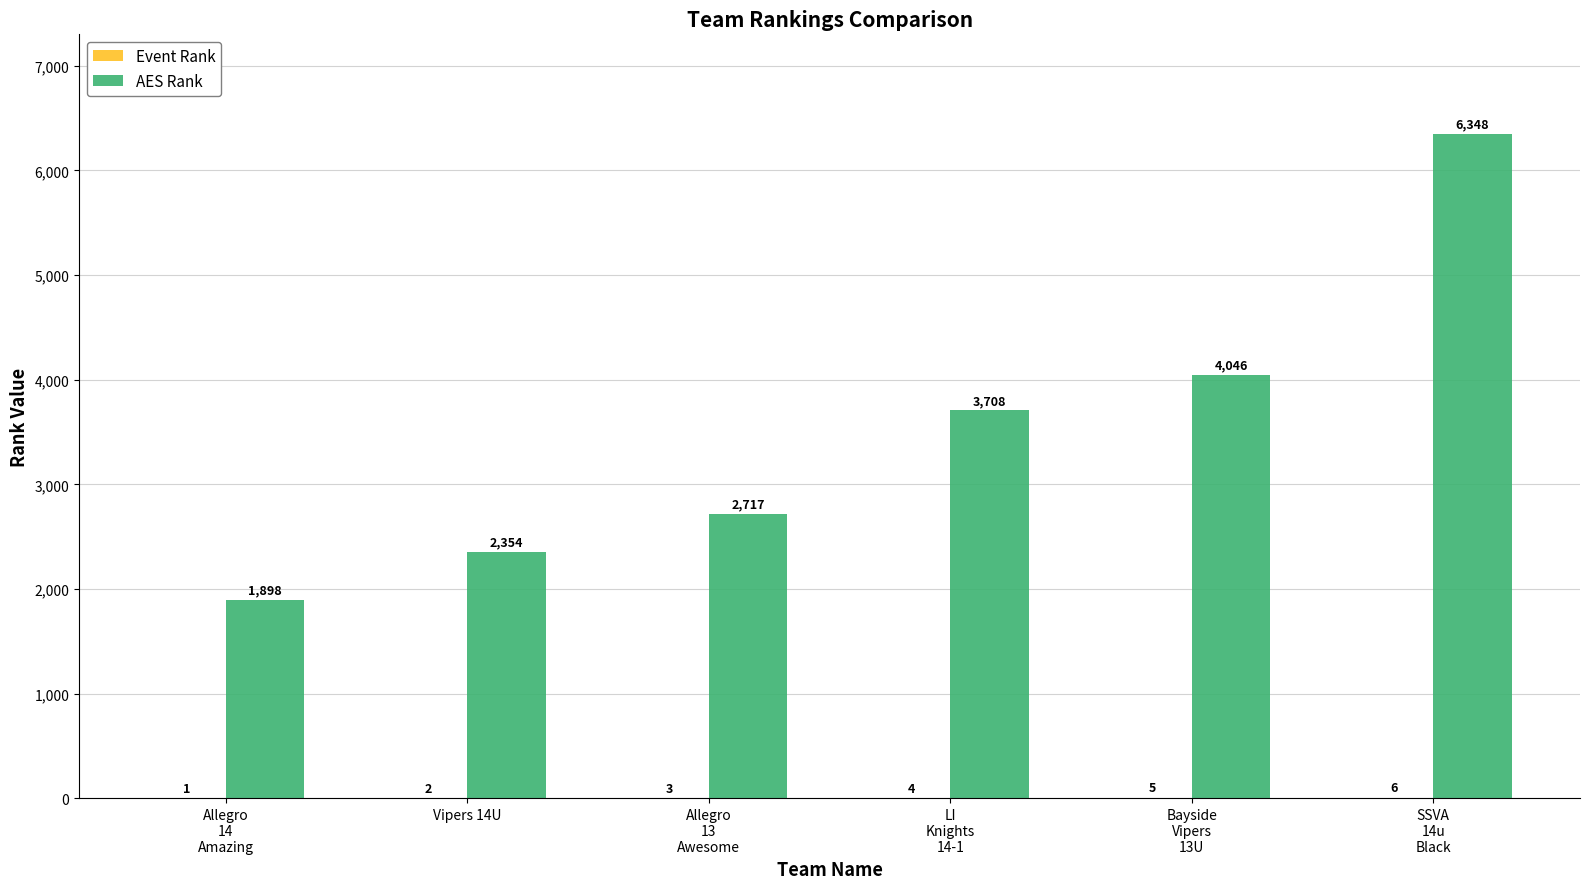

What is the greatest value displayed?

6348